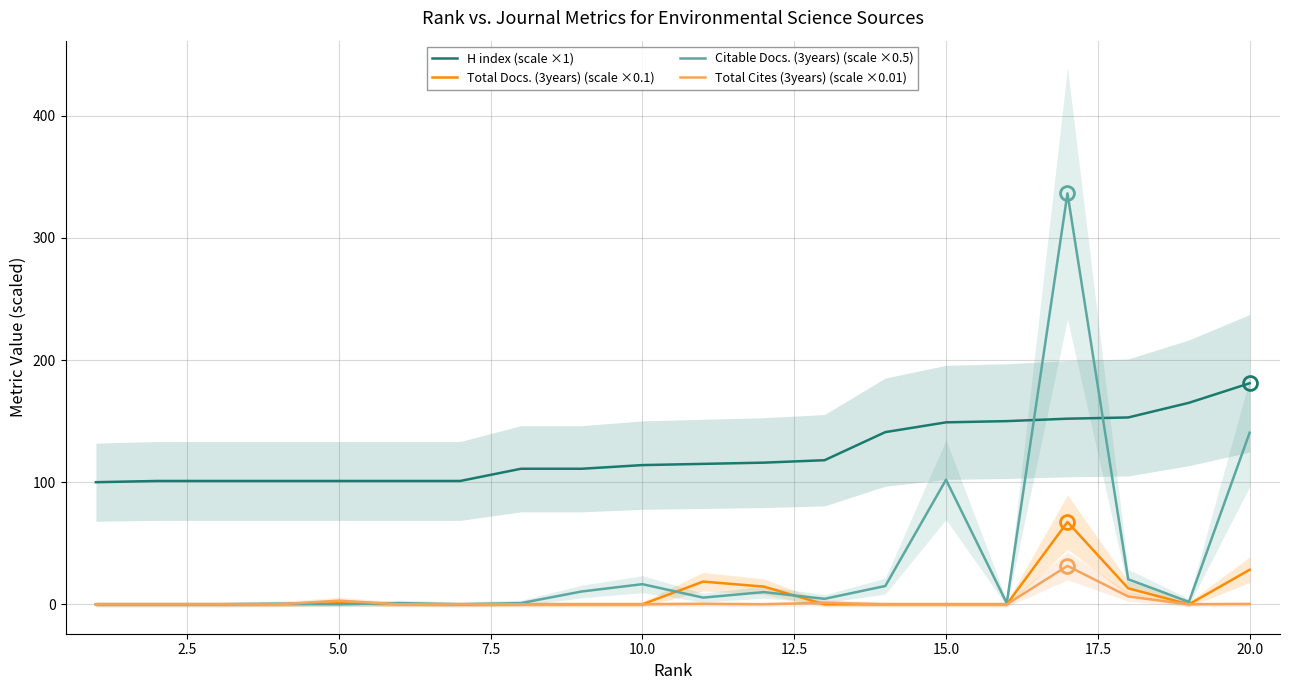

What value does the Citable Docs. (3years) (scale ×0.5) series have at 14?

102.0